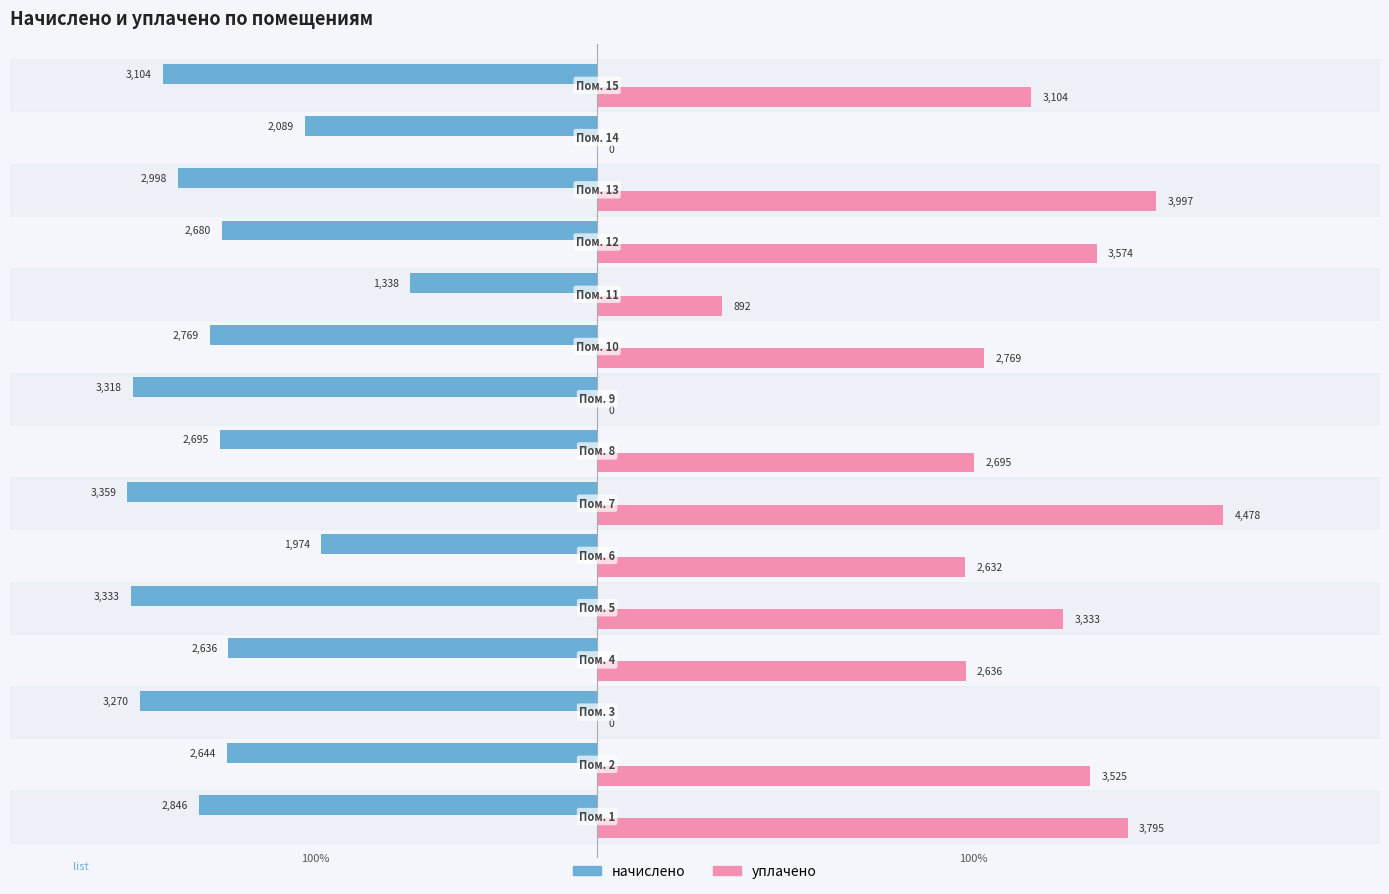

How many values in the уплачено series exceed 2768?

8